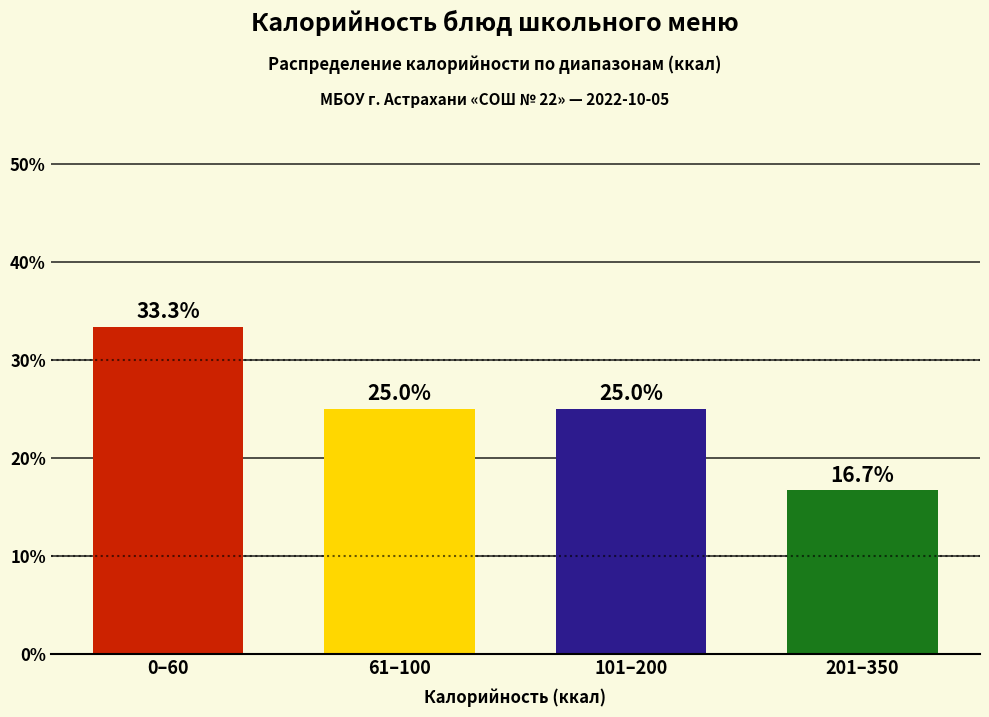

Reading left to right, list all the values displayed in this chart.

33.3	25.0	25.0	16.7